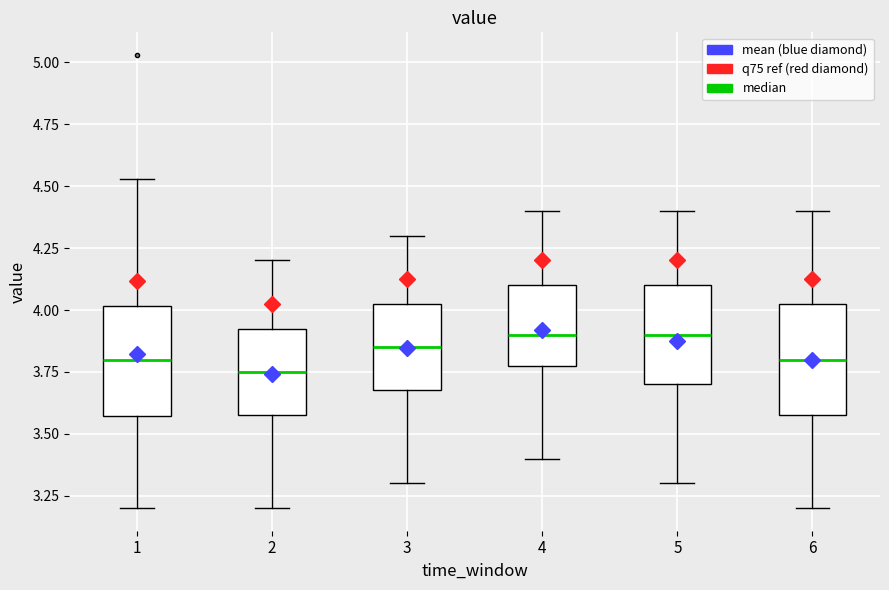

Reading left to right, read every box against the y-axis: the position of its median line, the range the box covers, and the ends of its whiskers. The values are not printed on the chart, so give them approximately, as read against the axis.

1: median 3.80, box 3.55 to 4.00, whiskers 3.20 to 4.55
2: median 3.75, box 3.60 to 3.95, whiskers 3.20 to 4.20
3: median 3.85, box 3.70 to 4.05, whiskers 3.30 to 4.30
4: median 3.90, box 3.80 to 4.10, whiskers 3.40 to 4.40
5: median 3.90, box 3.70 to 4.10, whiskers 3.30 to 4.40
6: median 3.80, box 3.60 to 4.05, whiskers 3.20 to 4.40